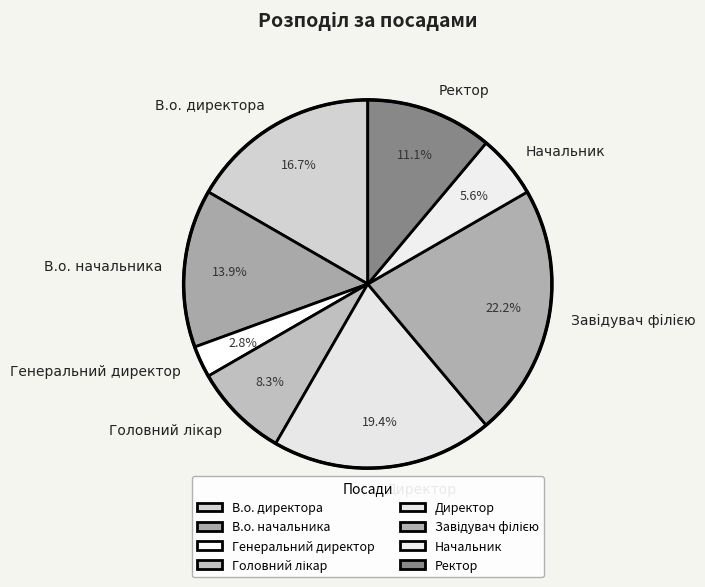

What percentage is the В.о. директора slice, to the nearest percent?

17%